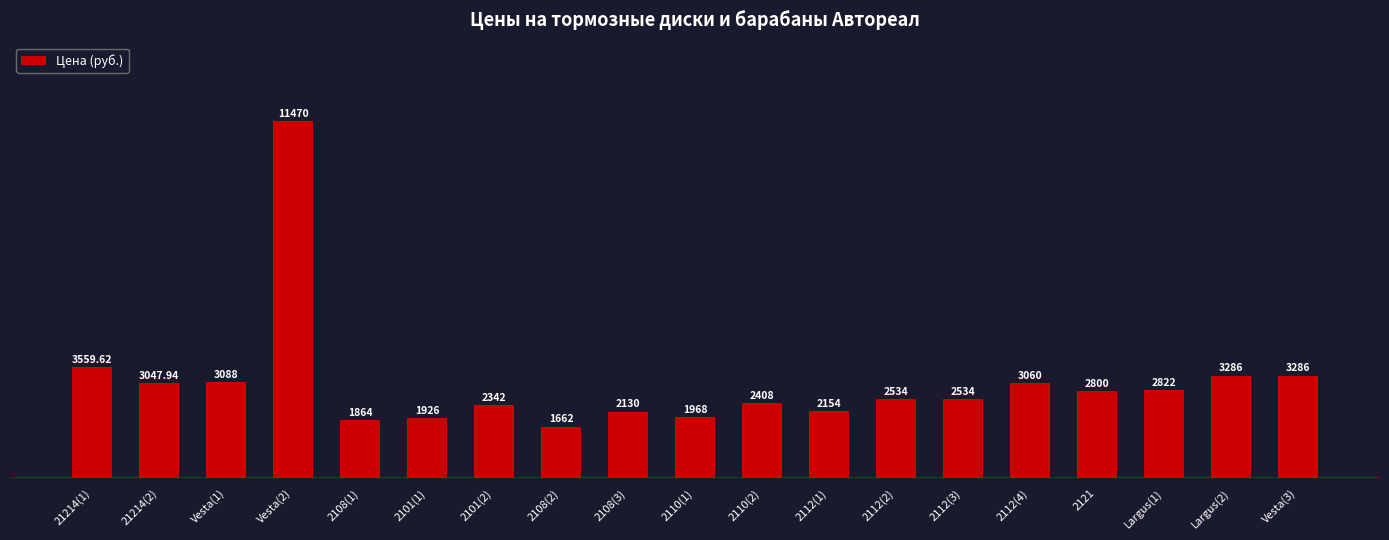

Reading left to right, extract all data points from this chart.

3559.6	3047.9	3088.0	11470.0	1864.0	1926.0	2342.0	1662.0	2130.0	1968.0	2408.0	2154.0	2534.0	2534.0	3060.0	2800.0	2822.0	3286.0	3286.0